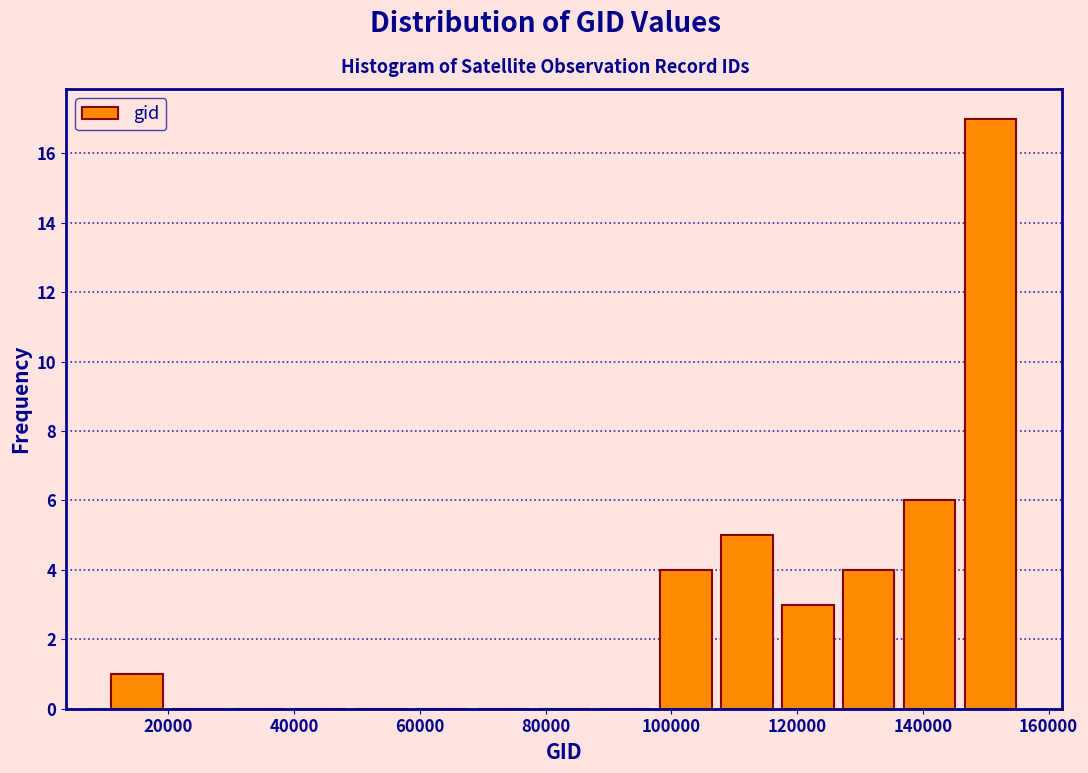

Reading left to right, list every bar in this chart as the range it spans on the x-axis followed by its height. Neither the bar edges nor the heights are printed on the chart, so give them approximately, as read against the axes.

10000 to 20000: 1
20000 to 30000: 0
30000 to 40000: 0
40000 to 48000: 0
48000 to 58000: 0
58000 to 68000: 0
68000 to 78000: 0
78000 to 88000: 0
88000 to 98000: 0
98000 to 108000: 4
108000 to 116000: 5
116000 to 126000: 3
126000 to 136000: 4
136000 to 146000: 6
146000 to 156000: 17